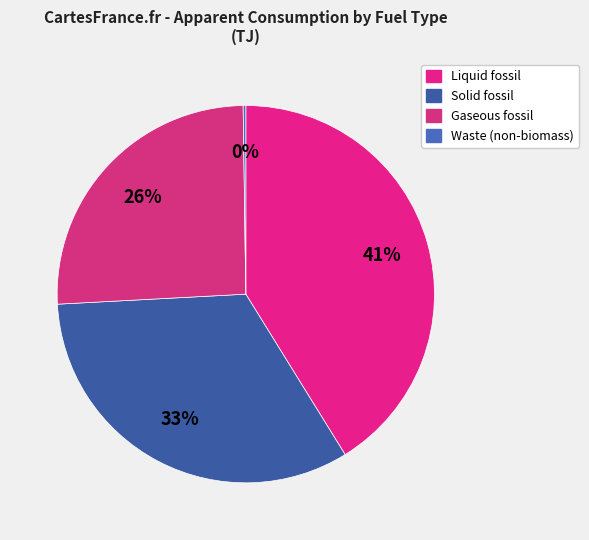

Is Gaseous fossil the majority of the pie?

No